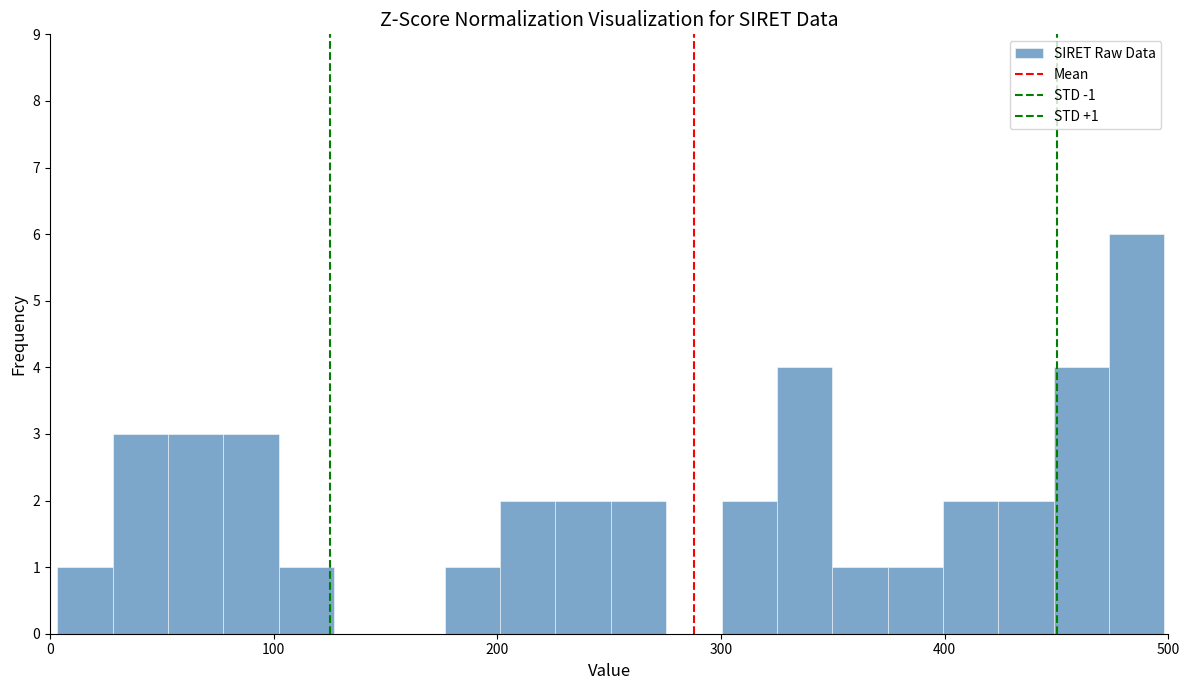

Read against the x-axis, roughly where is the centre of the tallest bar?

490